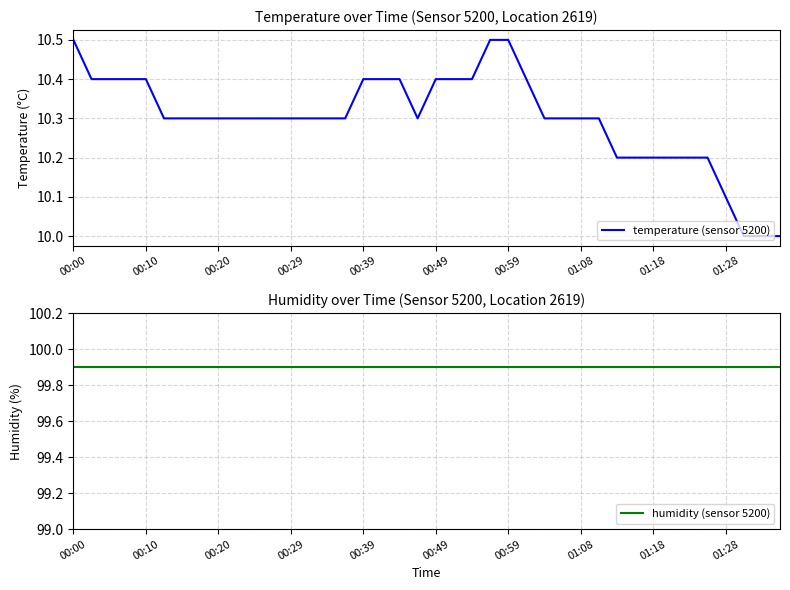

List the series in order of their overall mean, lowest first.

temperature (sensor 5200), humidity (sensor 5200)